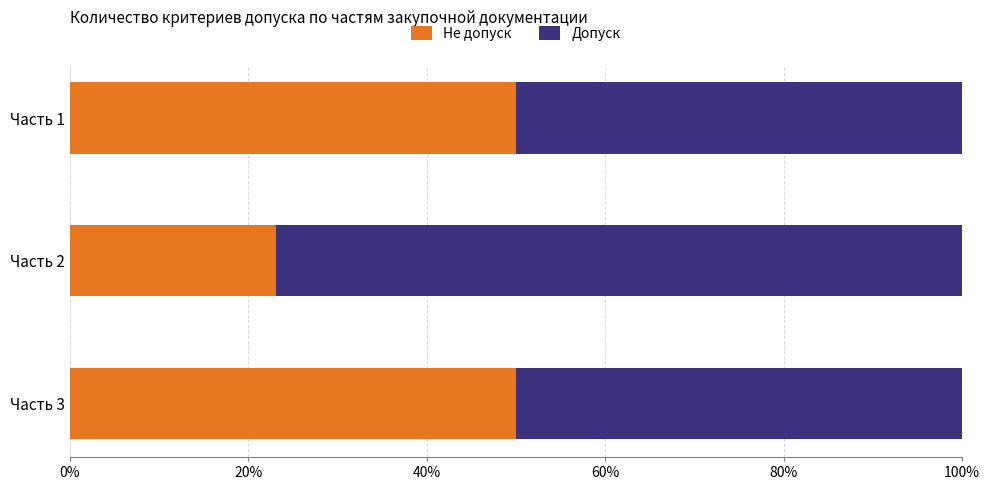

What is the approximate value of Не допуск at Часть 1?

50.0